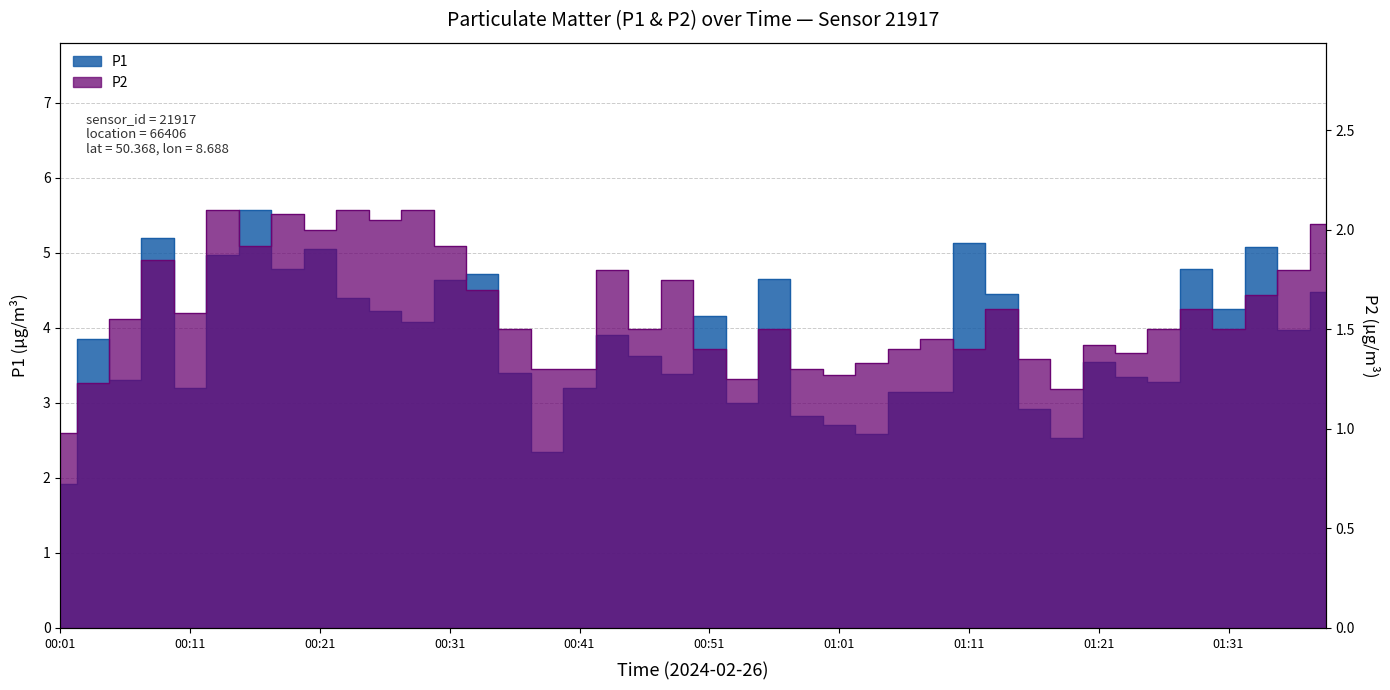

Is the value of P1 at 00:11 greater than the value of P2 at 00:09?

Yes